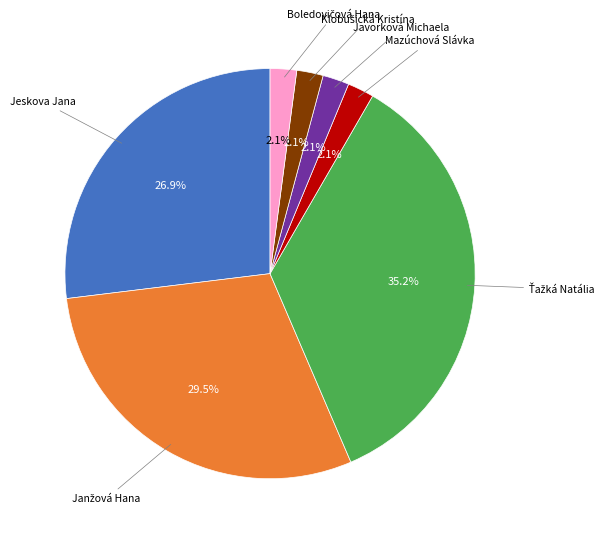

Does any single category account for the majority?

No